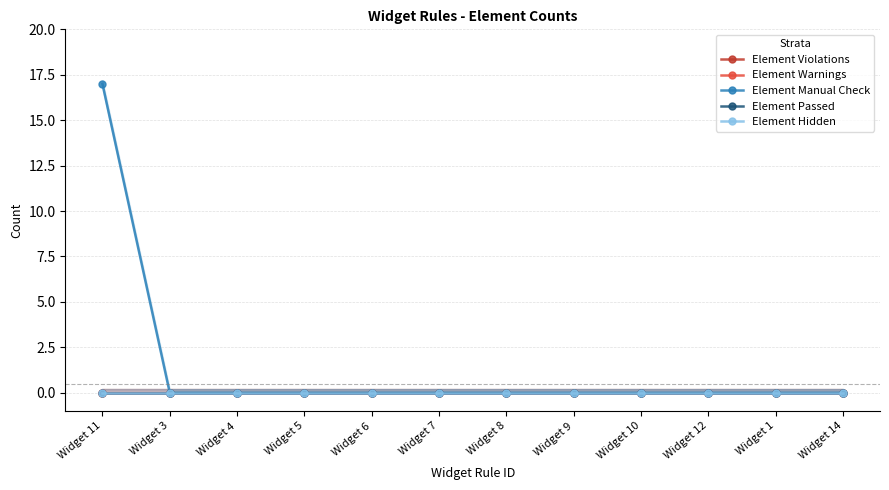

Is this an area chart (filled region under the line)?

No